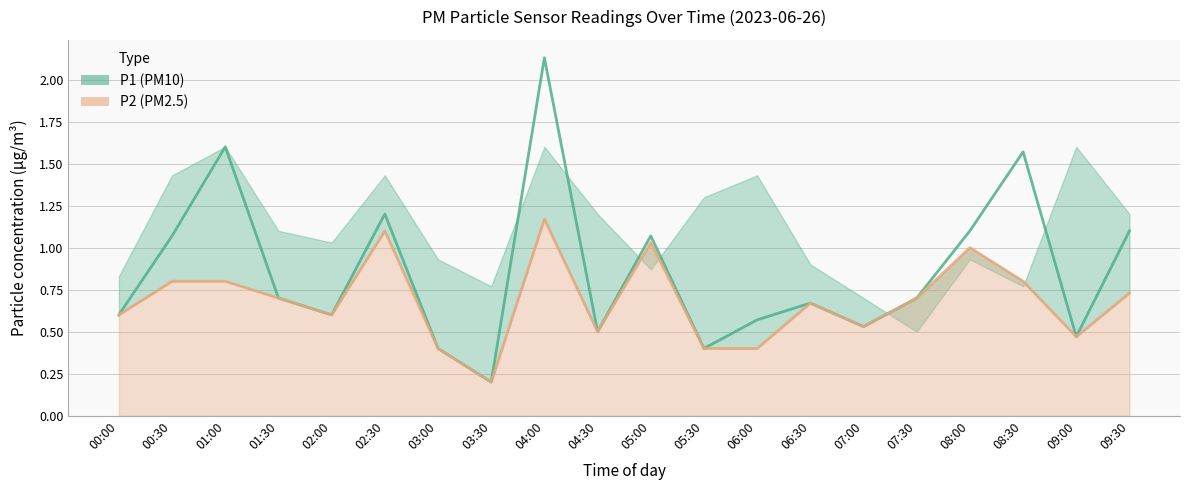

What is the label of the 14th point from the right?

03:00